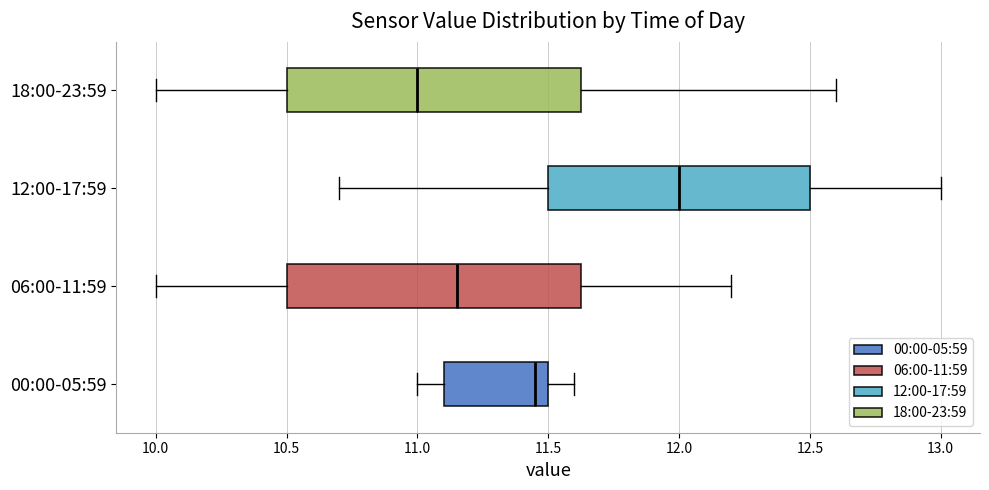

Reading bottom to top, read every box against the x-axis: the position of its median line, the range the box covers, and the ends of its whiskers. The values are not printed on the chart, so give them approximately, as read against the axis.

00:00-05:59: median 11.45, box 11.10 to 11.50, whiskers 11.00 to 11.60
06:00-11:59: median 11.15, box 10.50 to 11.65, whiskers 10.00 to 12.20
12:00-17:59: median 12.00, box 11.50 to 12.50, whiskers 10.70 to 13.00
18:00-23:59: median 11.00, box 10.50 to 11.65, whiskers 10.00 to 12.60